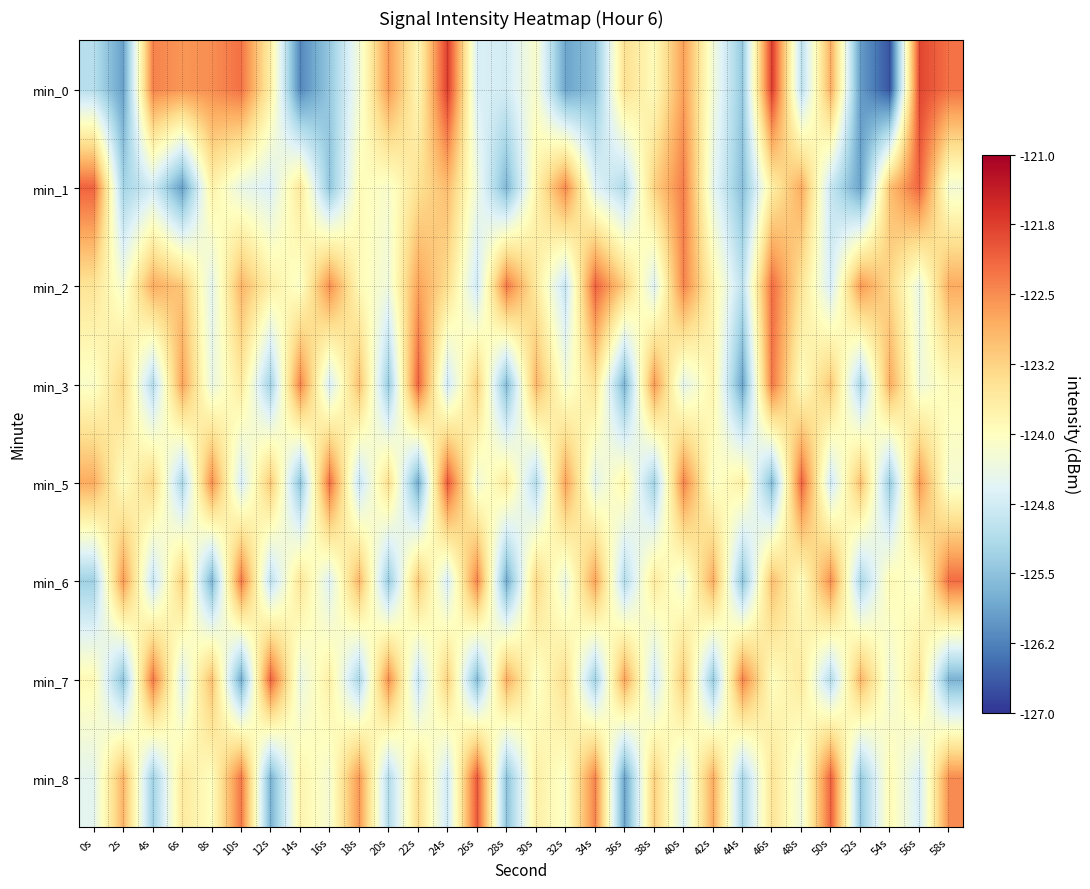

What is the minimum value shown in the chart?

-126.7